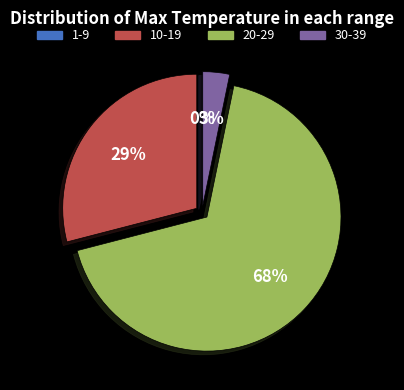

Which has a higher value, 21 or 20?

21